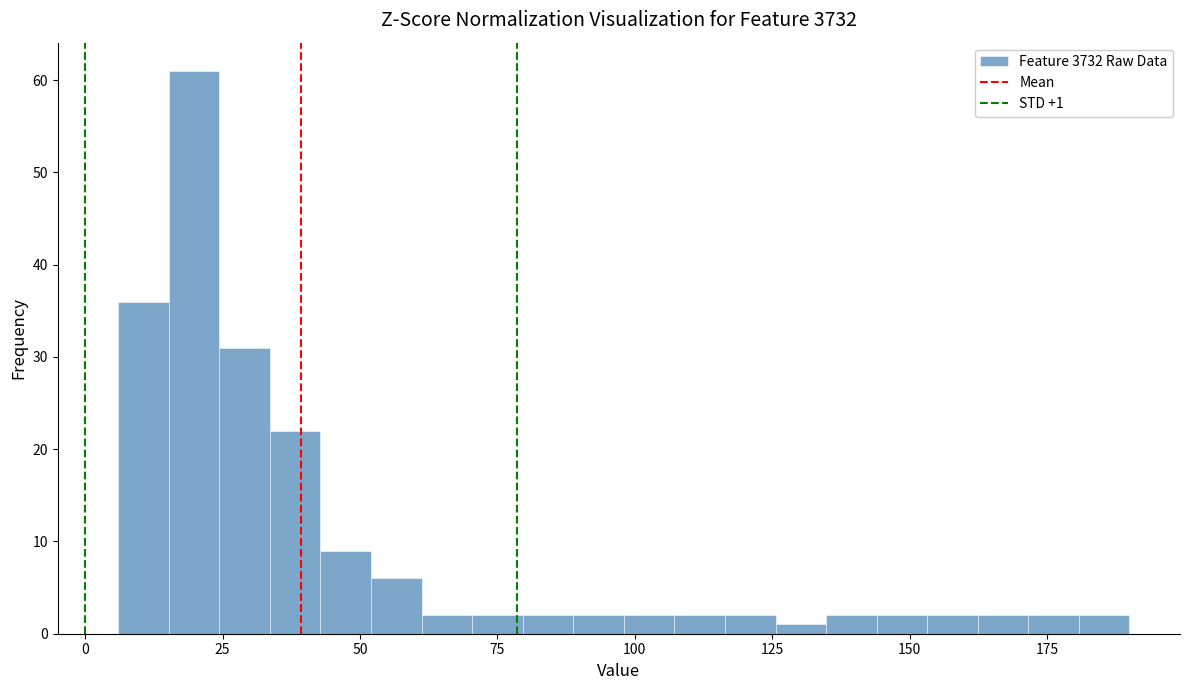

Read against the x-axis, roughly where is the centre of the tallest bar?

20